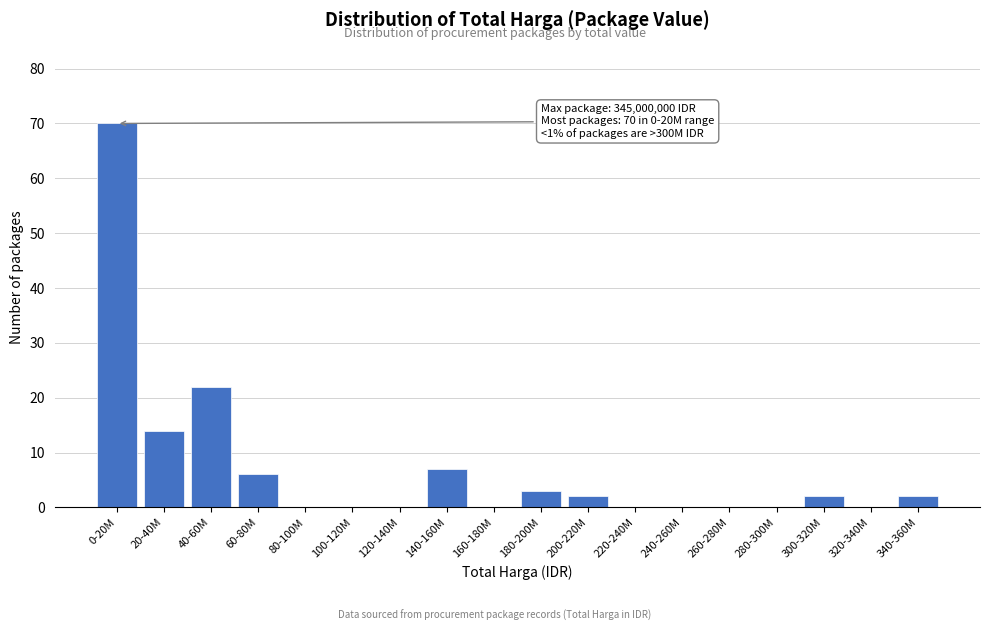

Reading left to right, extract all data points from this chart.

0-20M=70	20-40M=14	40-60M=22	60-80M=6	80-100M=0	100-120M=0	120-140M=0	140-160M=7	160-180M=0	180-200M=3	200-220M=2	220-240M=0	240-260M=0	260-280M=0	280-300M=0	300-320M=2	320-340M=0	340-360M=2